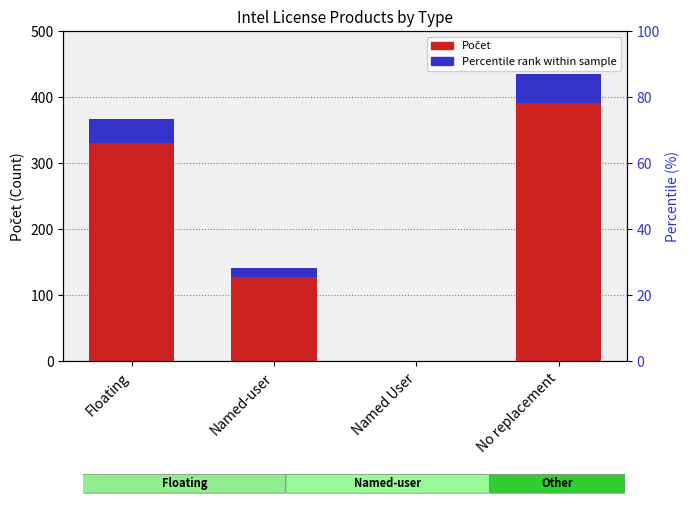

What is the minimum value shown in the chart?

0.1